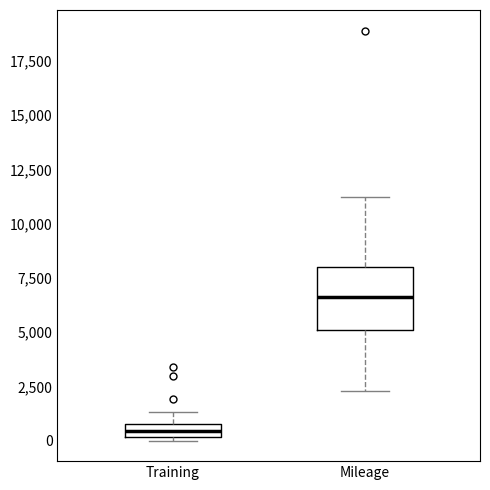

Comparing the boxes themselves (not the whiskers), which one is the tallest?

Mileage